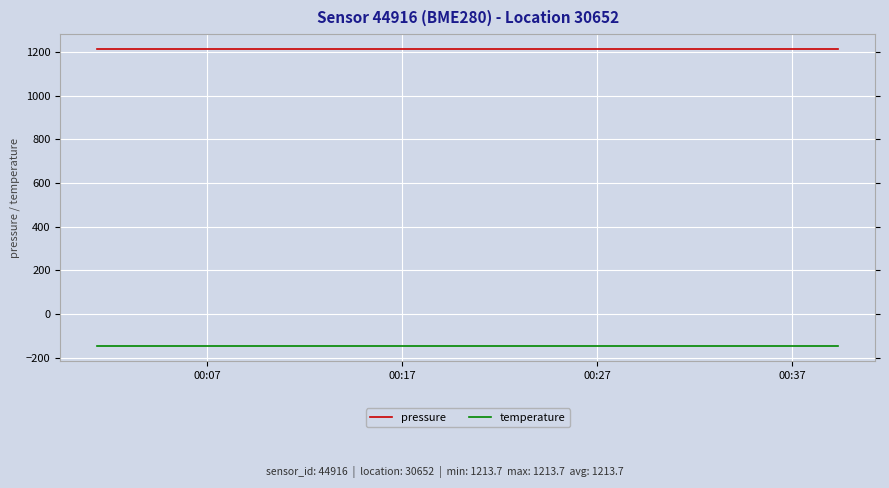

Rank the series by their maximum value, from lowest to highest.

temperature, pressure